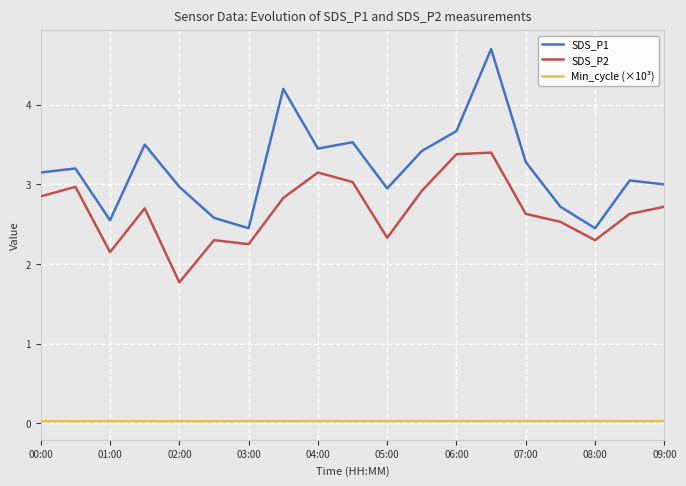

How many lines are shown in the chart?

3